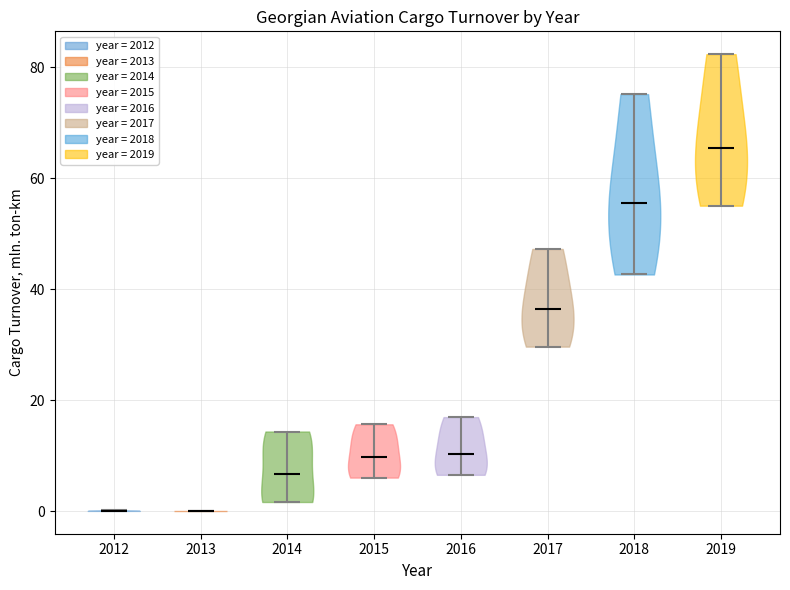

Reading left to right, read every violin against the y-axis: where its median line is, and the lowest and highest points it reaches. The values are not printed on the chart, so give them approximately, as read against the axis.

2012: median line 0, lowest point 0, highest point 0
2013: median line 0, lowest point 0, highest point 0
2014: median line 6, lowest point 2, highest point 14
2015: median line 10, lowest point 6, highest point 16
2016: median line 10, lowest point 6, highest point 18
2017: median line 36, lowest point 30, highest point 48
2018: median line 56, lowest point 42, highest point 76
2019: median line 66, lowest point 56, highest point 82